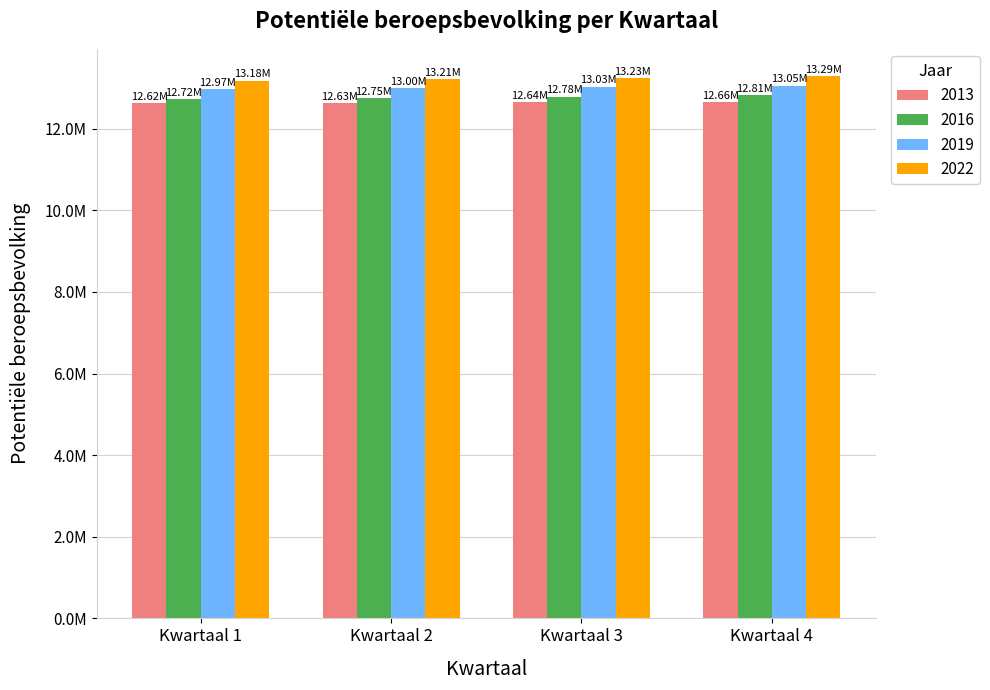

At how many categories does at least one series exceed 13009657?

4